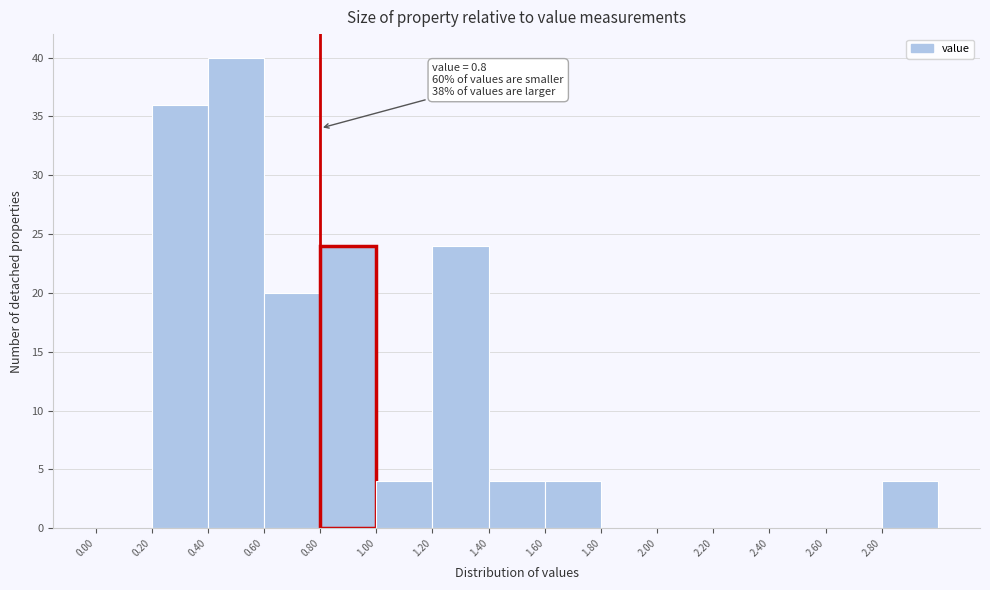

Over which range of the x-axis is the bar tallest?

0.4 to 0.6